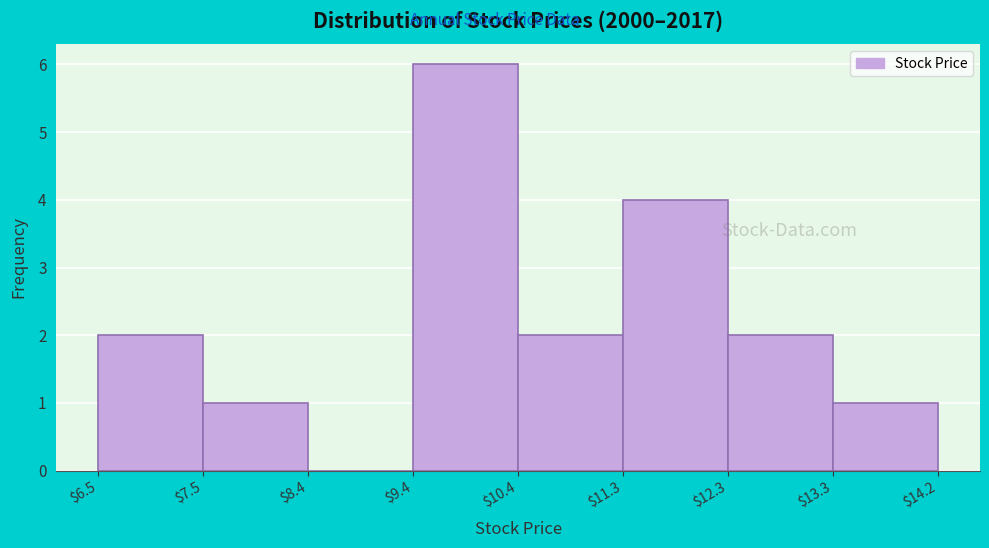

What is the height of the bar covering $12.3 to $13.3 on the x-axis? The values are not printed on the chart, so give them approximately, as read against the axis.

2